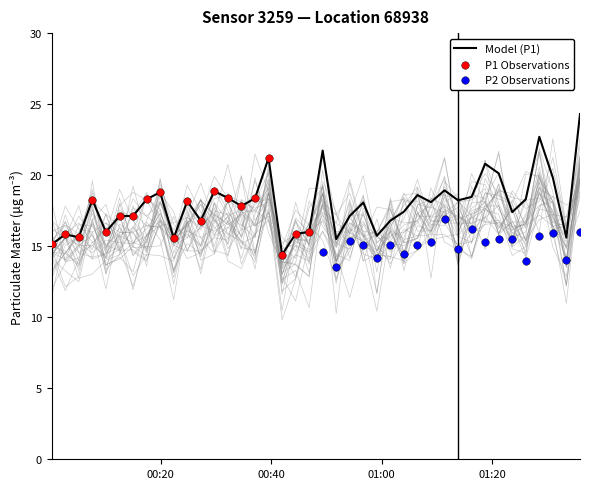

What is the highest value of the Model (P1) series?

24.3